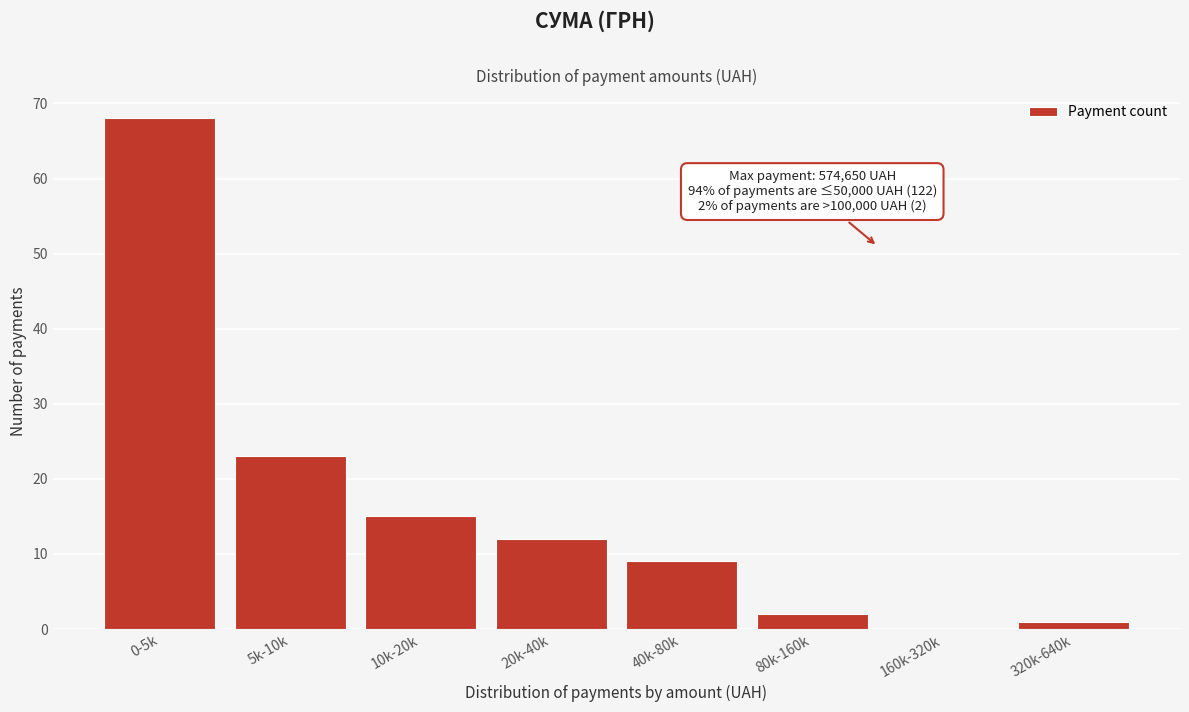

Reading left to right, extract all data points from this chart.

0-5k=68	5k-10k=23	10k-20k=15	20k-40k=12	40k-80k=9	80k-160k=2	160k-320k=0	320k-640k=1